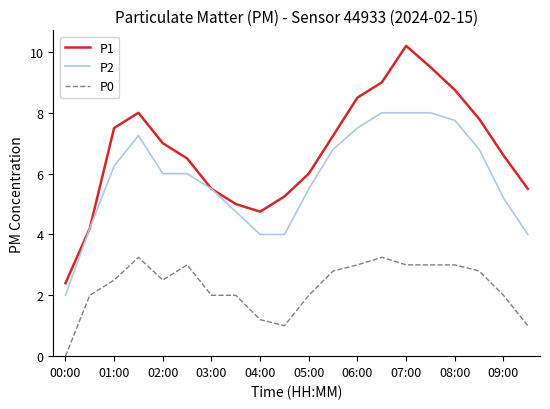

Does the chart have visible grid lines?

No